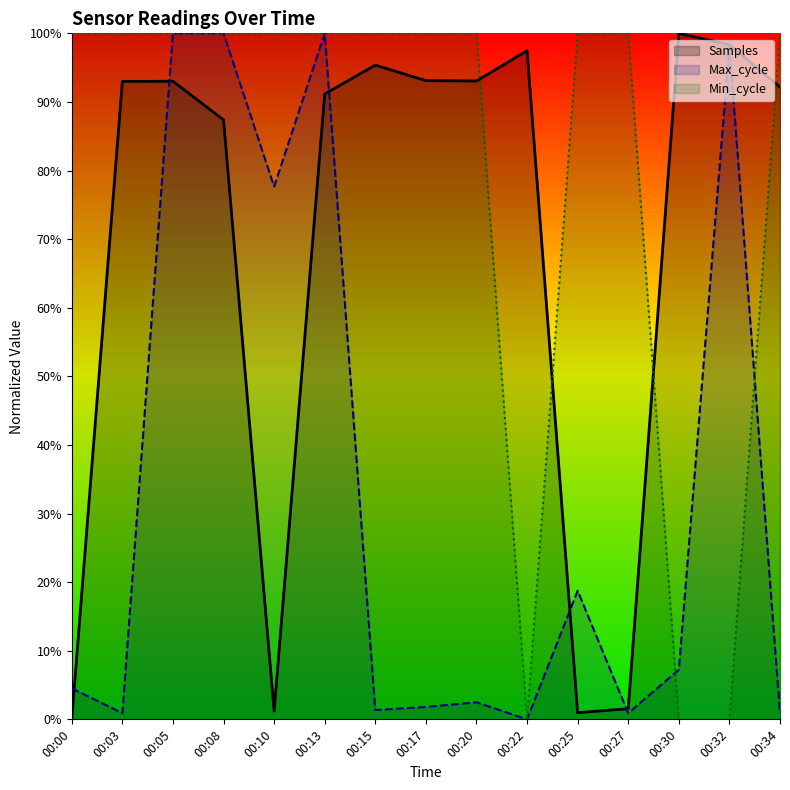

The value of Min_cycle at 00:08 is 100.0. True or false?

True